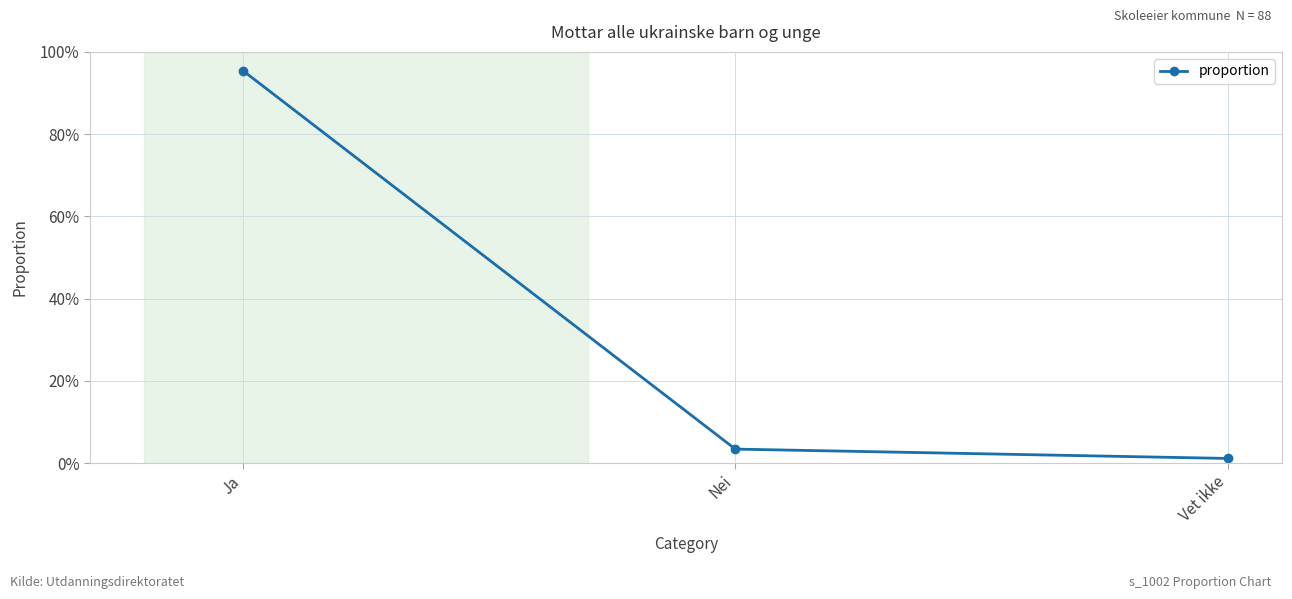

Reading left to right, what are all the values shown in this chart?

95.5	3.4	1.1